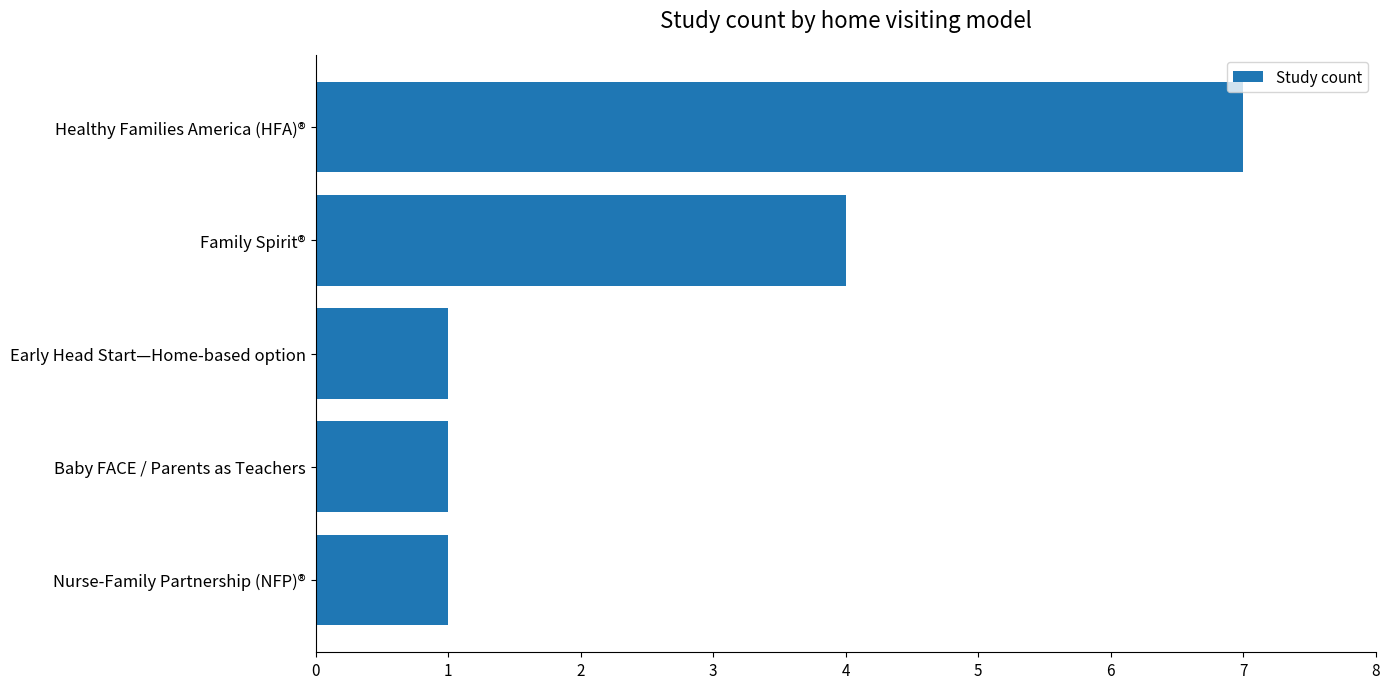

Are the bars horizontal?

Yes